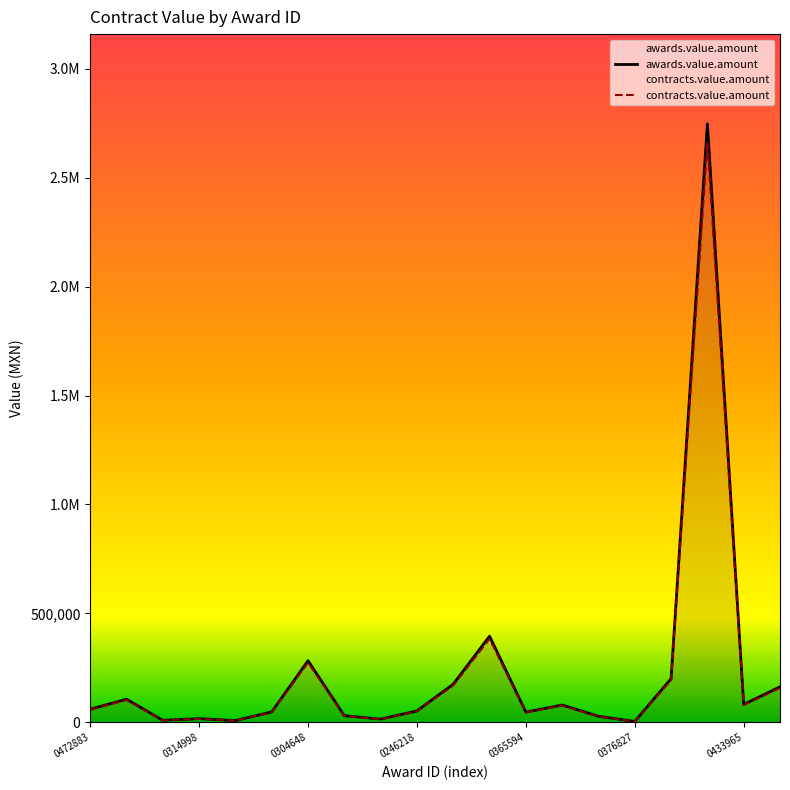

List the series in order of their overall mean, lowest first.

contracts.value.amount, awards.value.amount